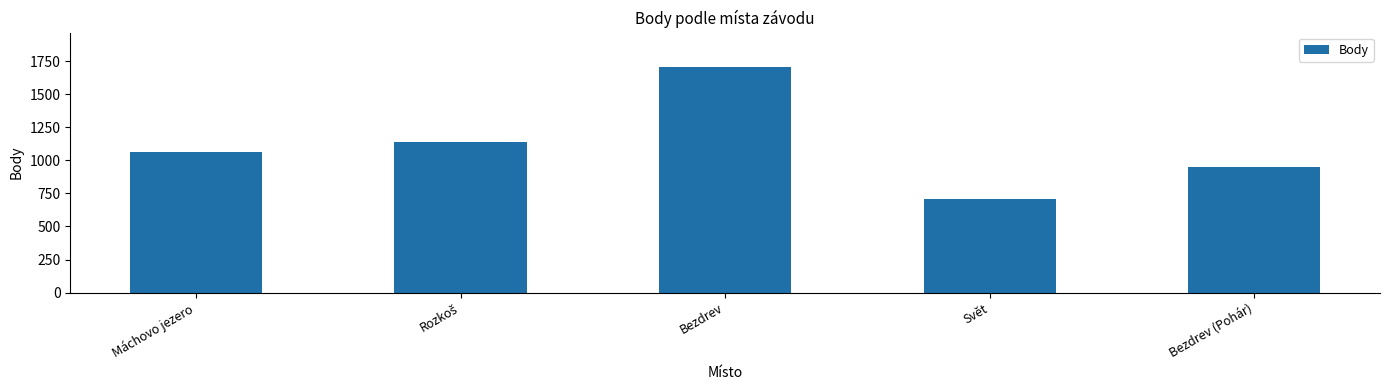

What is the difference between the maximum and second lowest values?

759